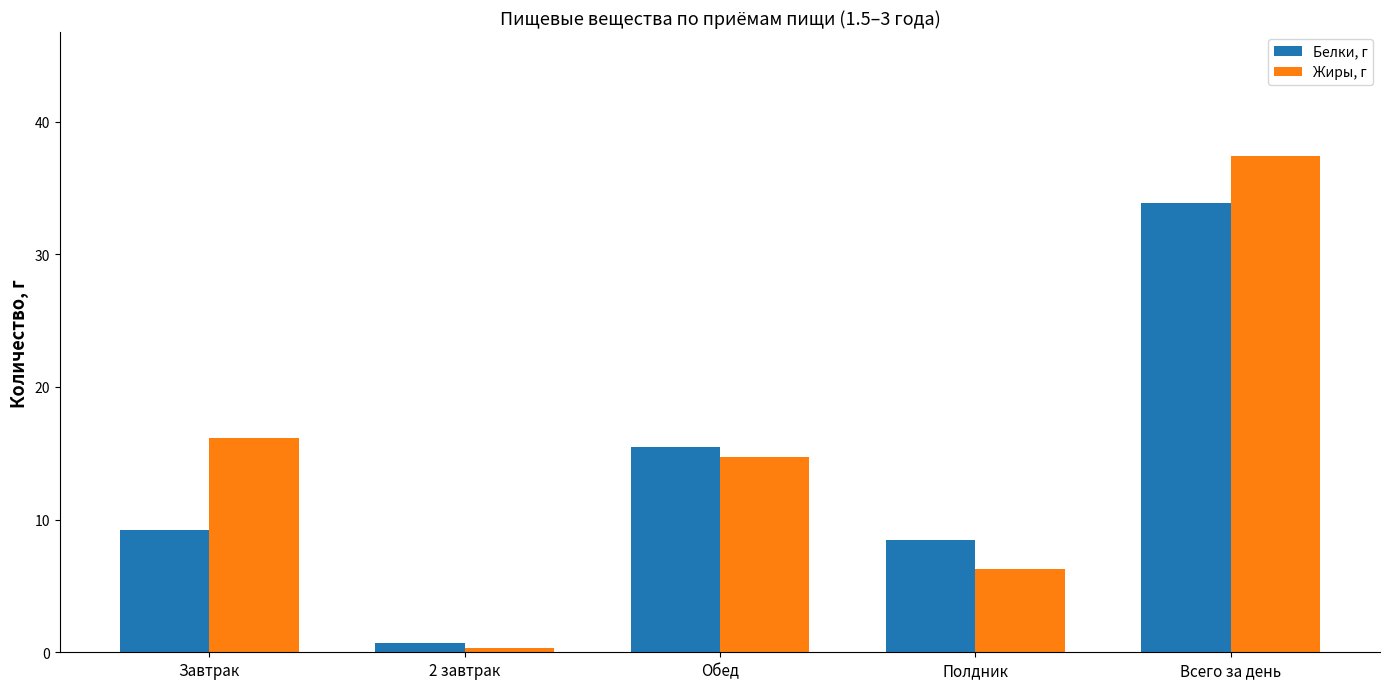

How many values in the Жиры, г series are below 14?

2